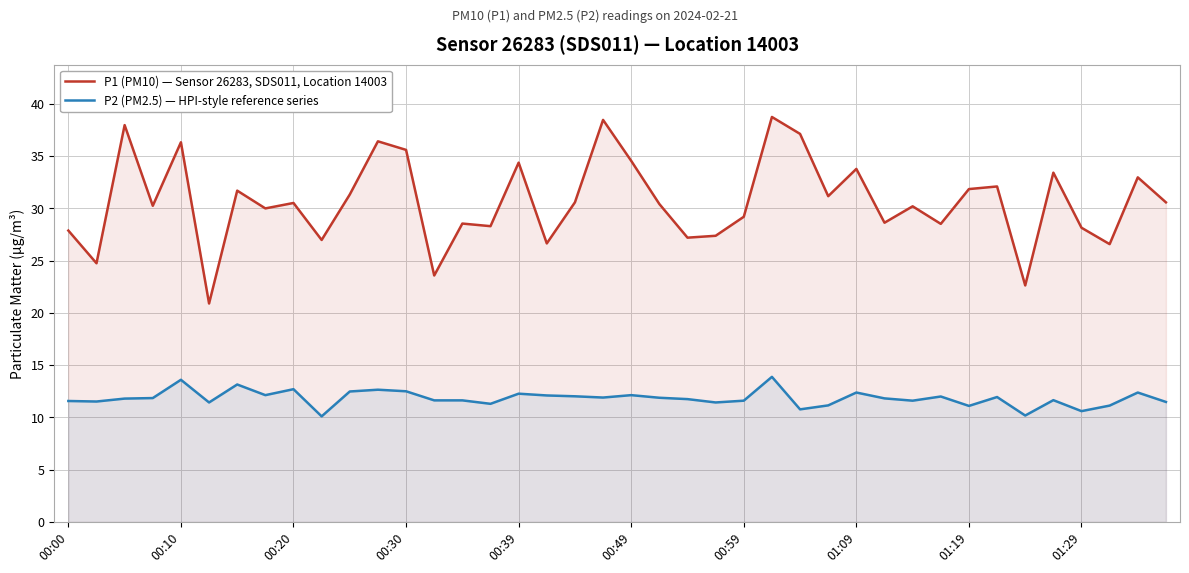

True or false: P2 (PM2.5) — HPI-style reference series and P1 (PM10) — Sensor 26283, SDS011, Location 14003 cross at least once.

False